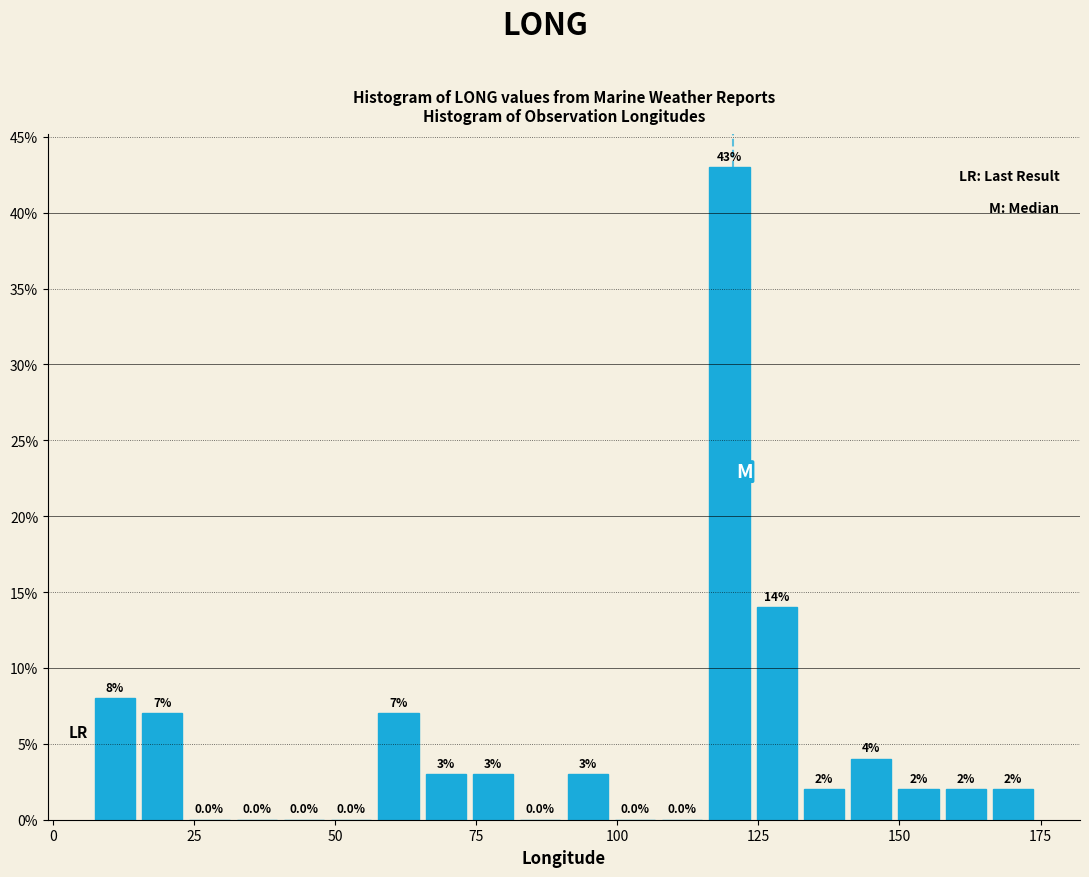

Read against the x-axis, roughly where is the centre of the tallest bar?

120